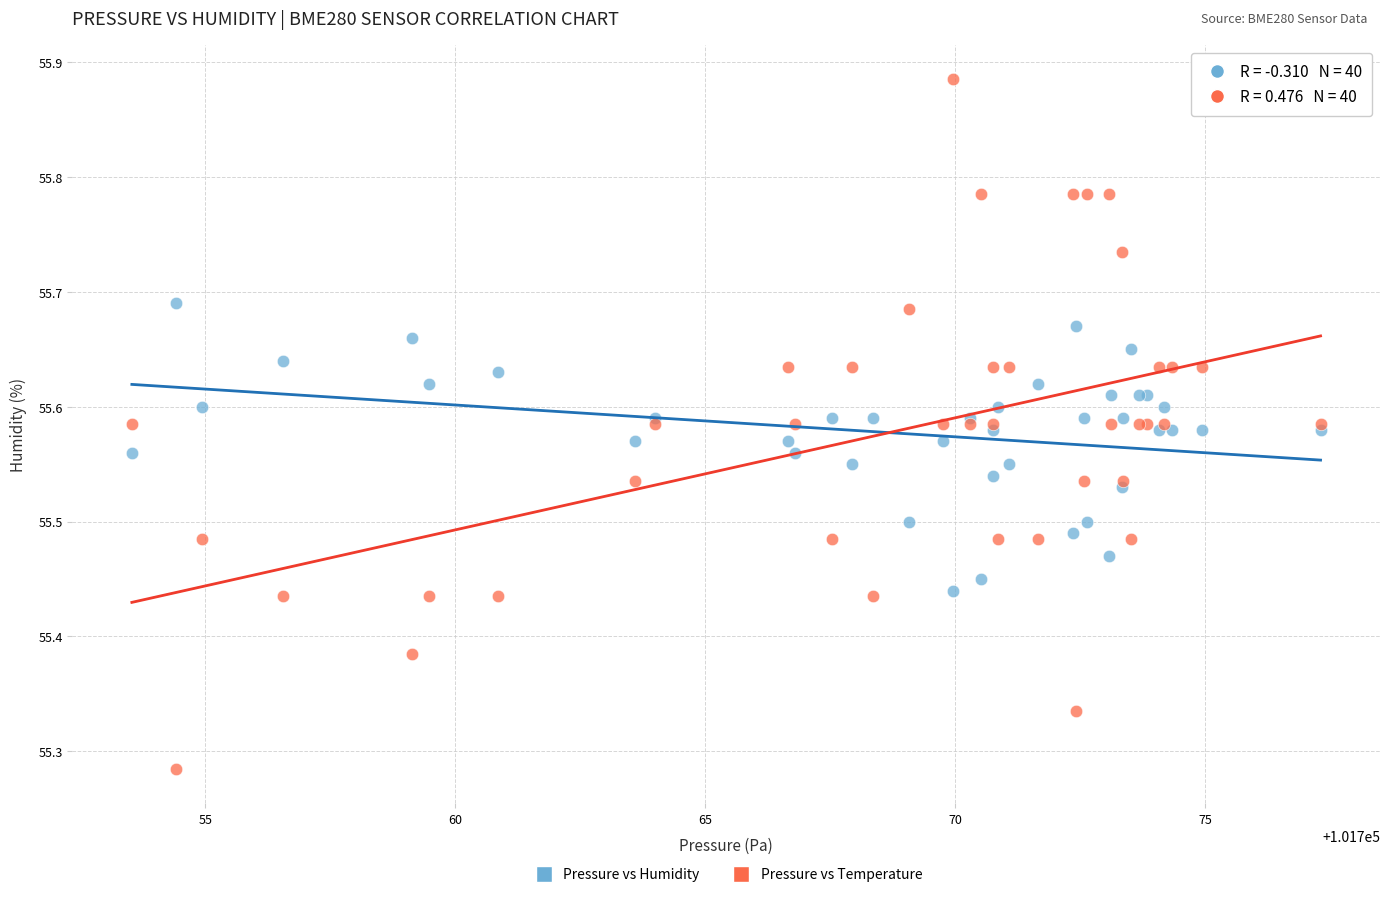

Which series reaches the minimum Y coordinate?

Pressure vs Temperature